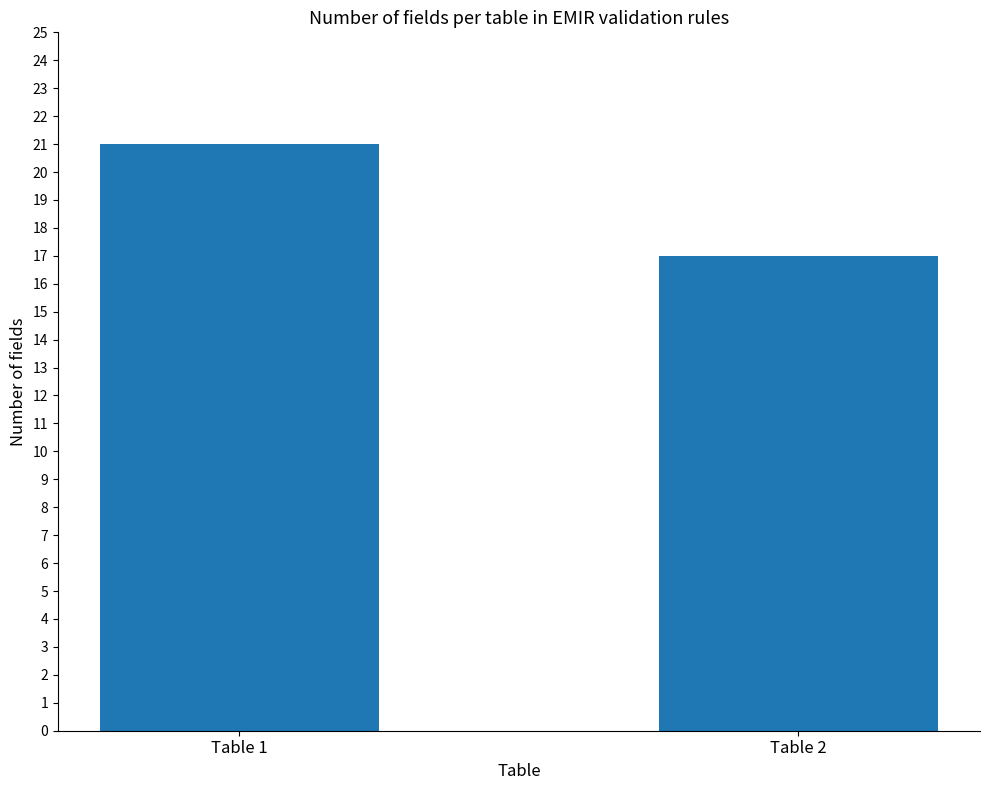

True or false: the data shows 21 at Table 1.

True